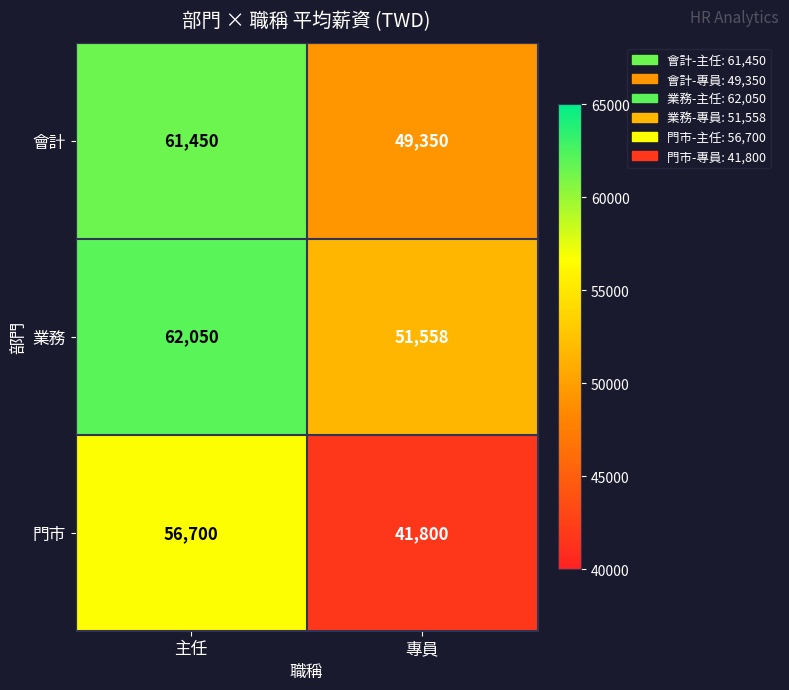

The 業務 series shows 22634 at 專員. True or false?

False